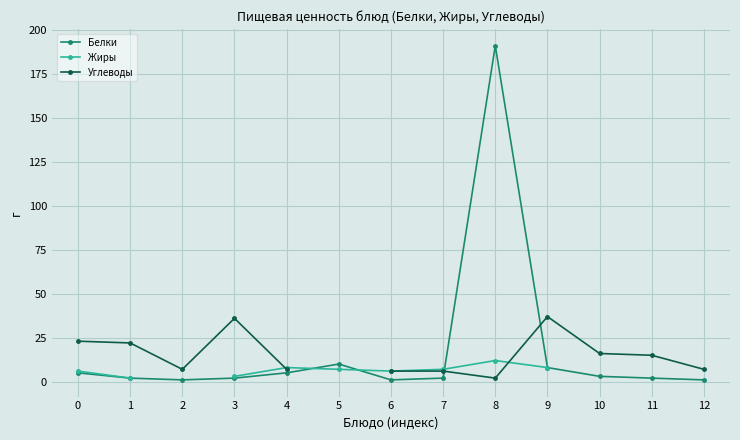

What are all the series names shown in the legend?

Белки, Жиры, Углеводы